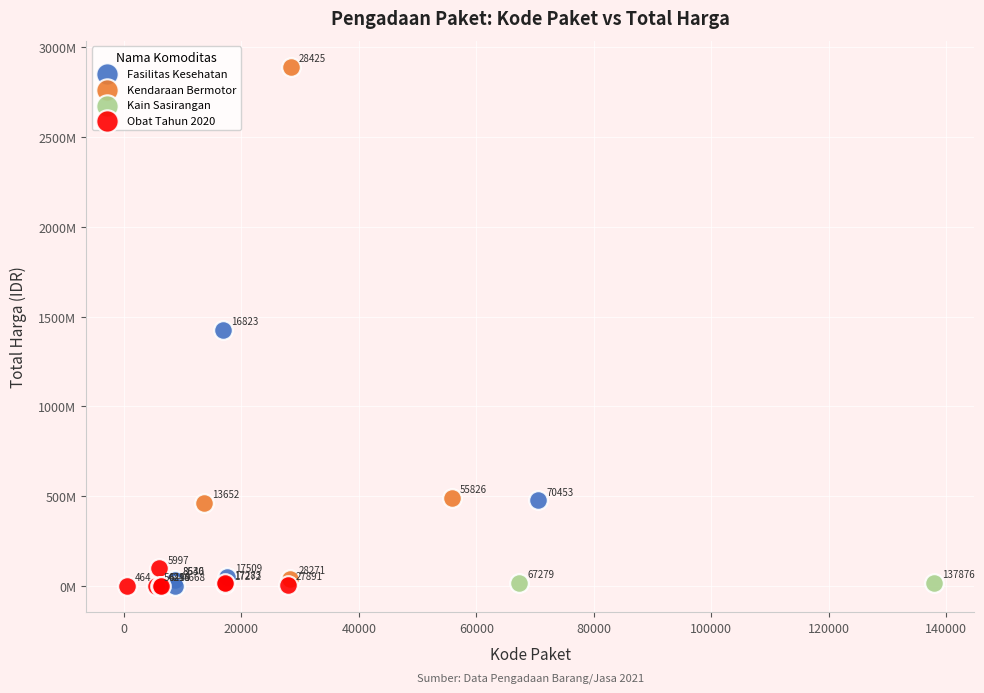

Which series contains the lowest Y value?

Obat Tahun 2020